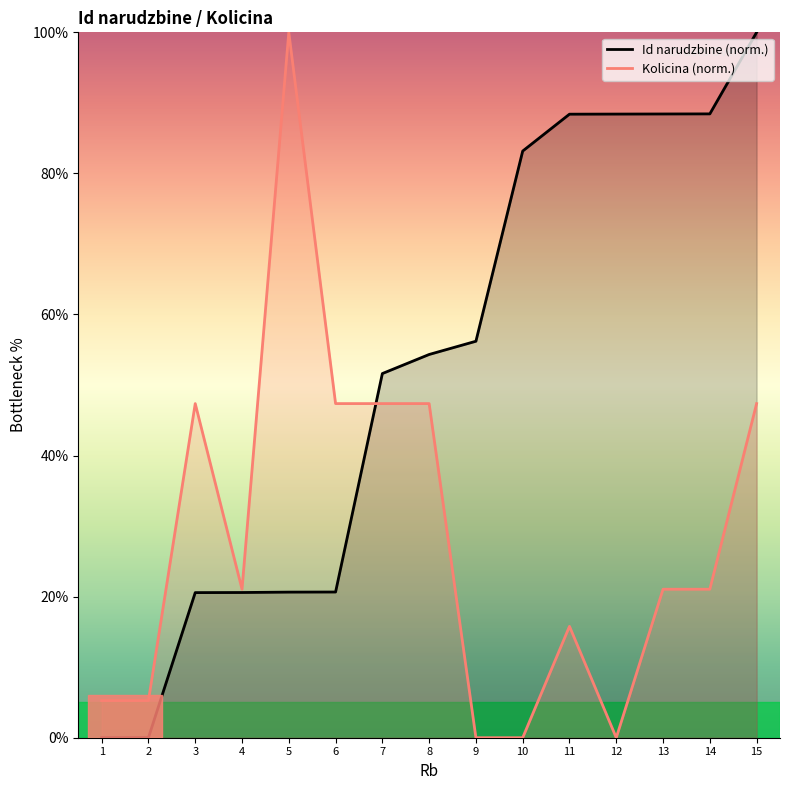

What is the difference between the highest and lowest values at 9?

56.2